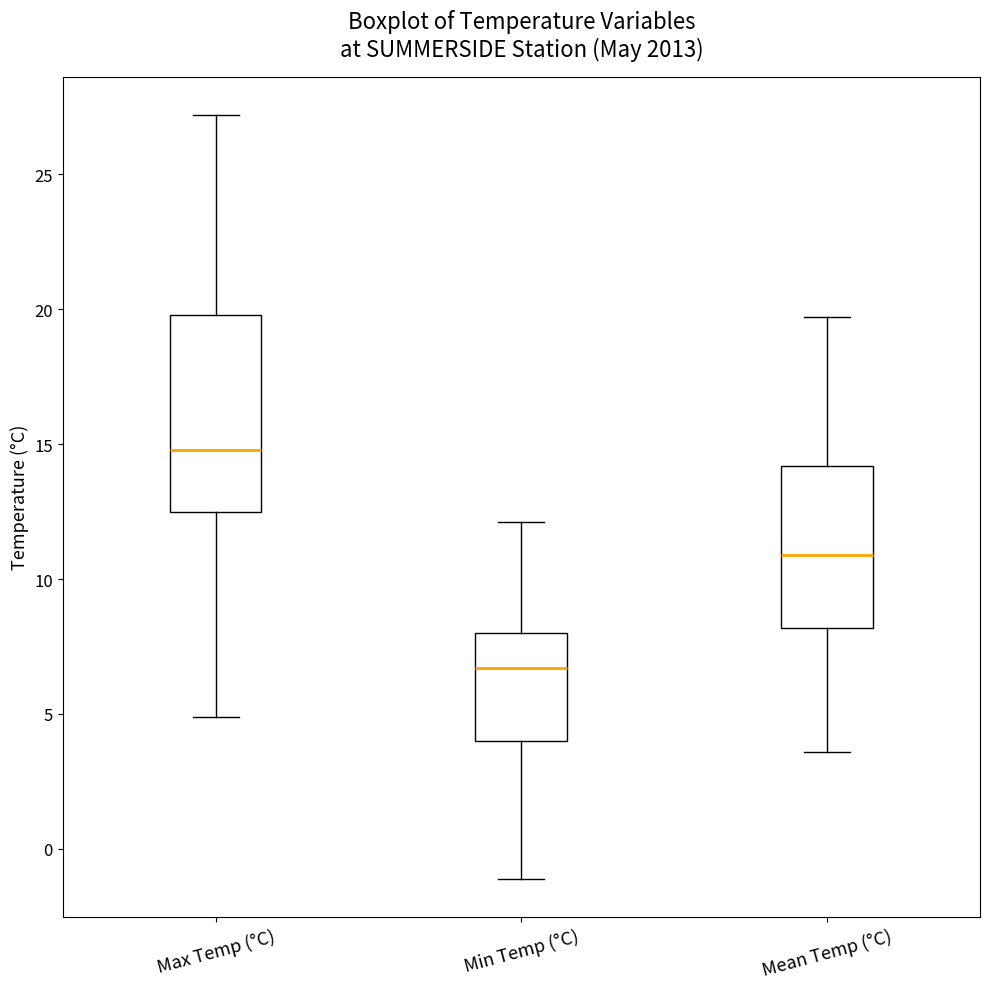

Reading left to right, transcribe this box plot: for each box, give where its median line is, the range the box spans, and where its two whiskers end, as read against the y-axis. The values are not printed on the chart, so give them approximately, as read against the axis.

Max Temp (°C): median 15.0, box 12.5 to 20.0, whiskers 5.0 to 27.0
Min Temp (°C): median 6.5, box 4.0 to 8.0, whiskers -1.0 to 12.0
Mean Temp (°C): median 11.0, box 8.0 to 14.0, whiskers 3.5 to 19.5